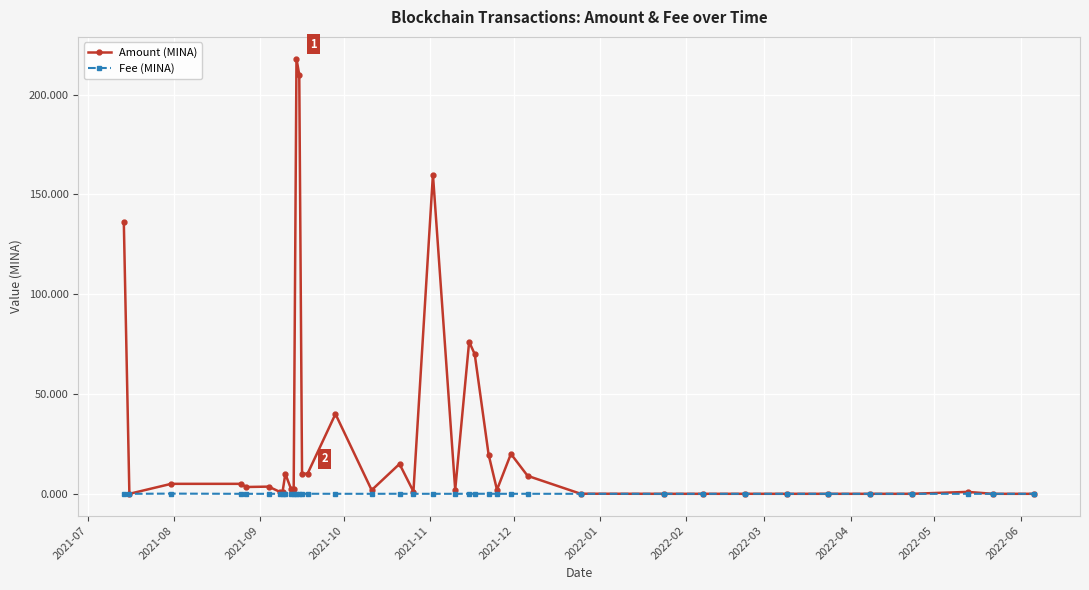

True or false: Fee (MINA) has more than 2 points higher than both neighbors.

True